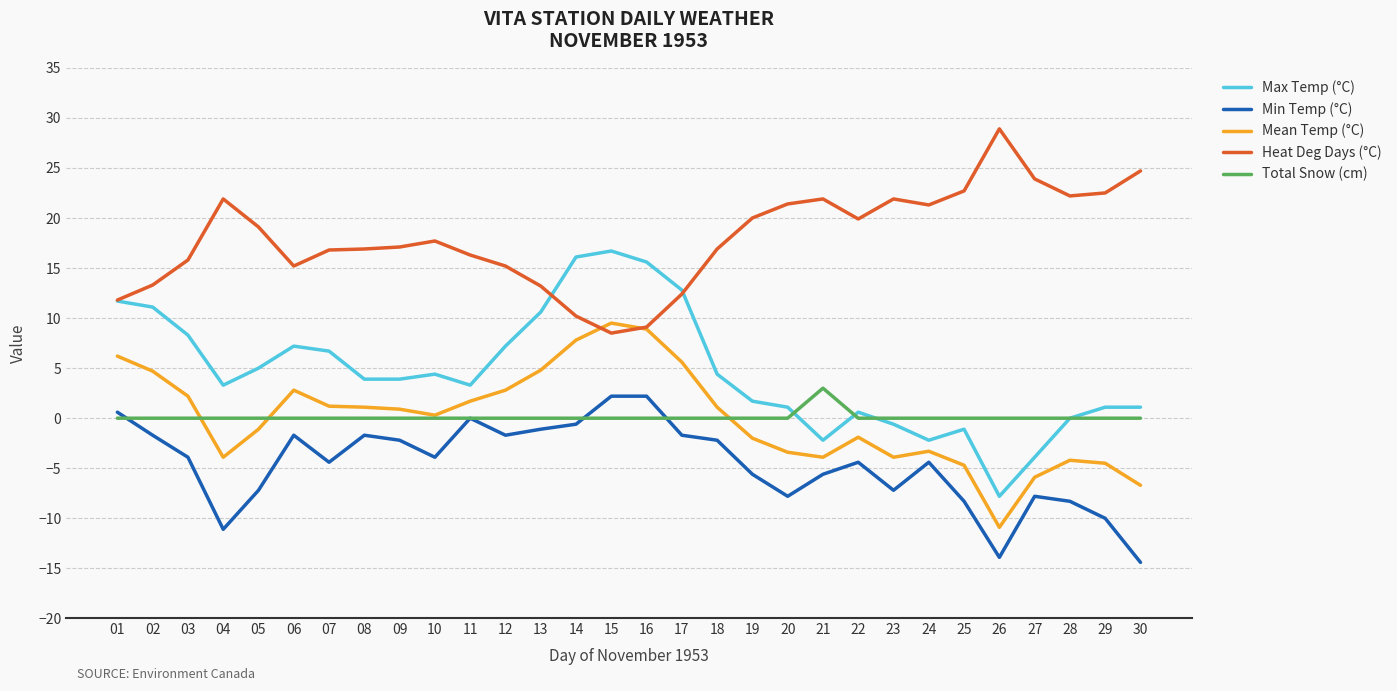

True or false: Total Snow (cm) and Heat Deg Days (°C) intersect in this chart.

False